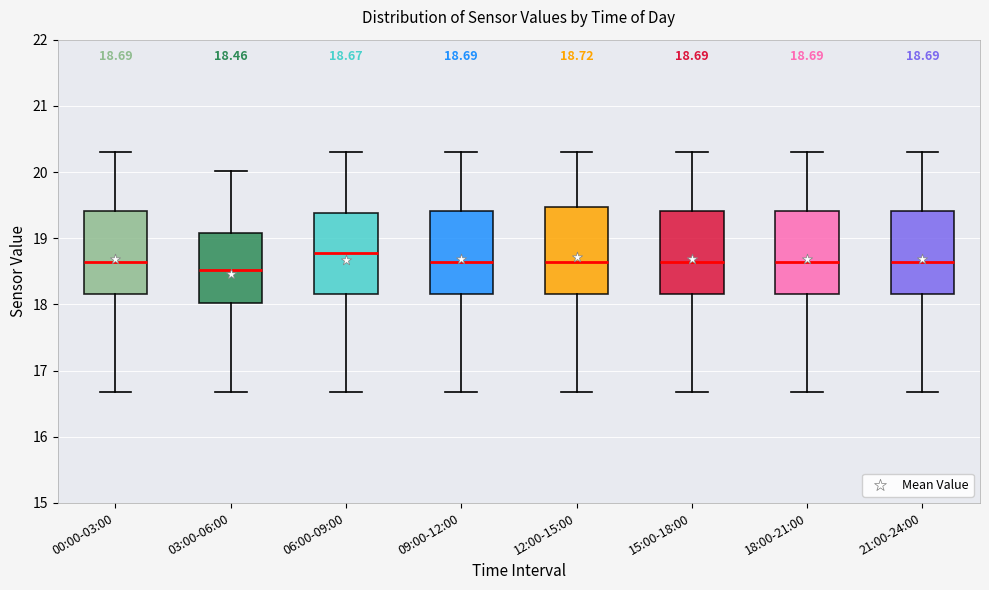

Which box's median line is the highest?

06:00-09:00